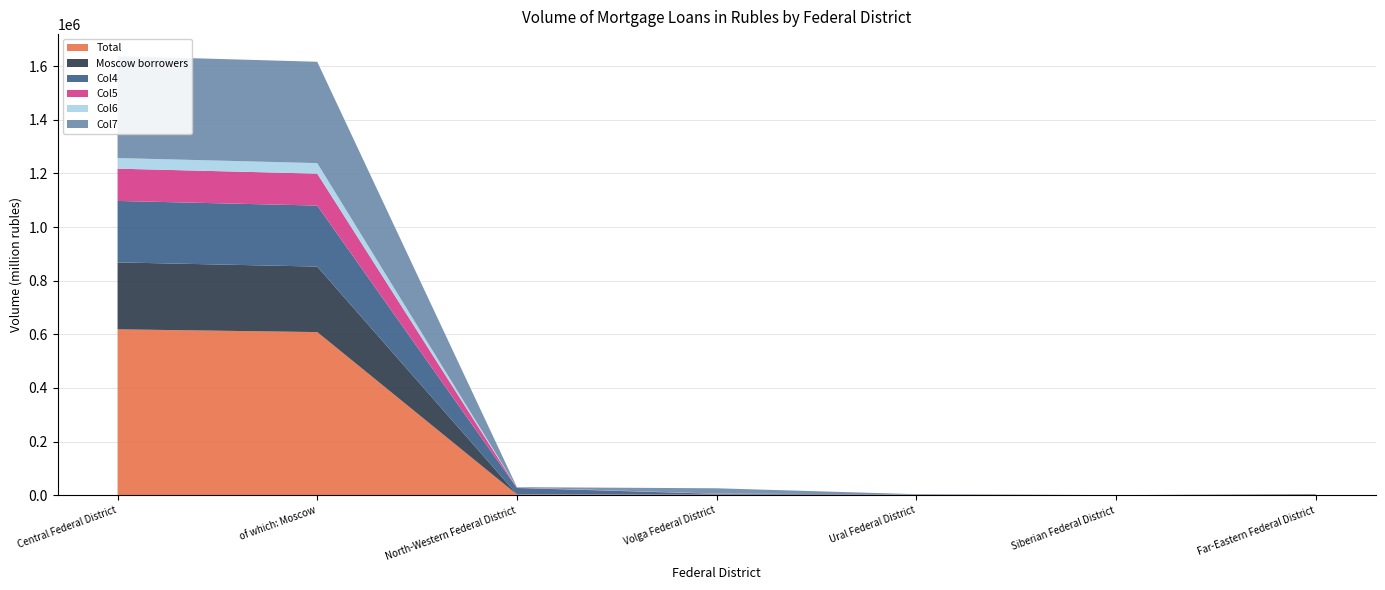

Reading left to right, extract all data points from this chart.

Total: Central Federal District=618429	of which: Moscow=608165	North-Western Federal District=2740	Volga Federal District=1779	Ural Federal District=1192	Siberian Federal District=60	Far-Eastern Federal District=1761
Moscow borrowers: Central Federal District=249641	of which: Moscow=244339	North-Western Federal District=916	Volga Federal District=701	Ural Federal District=769	Siberian Federal District=43	Far-Eastern Federal District=1070
Col4: Central Federal District=229222	of which: Moscow=227486	North-Western Federal District=23133	Volga Federal District=2655	Ural Federal District=663	Siberian Federal District=16	Far-Eastern Federal District=929
Col5: Central Federal District=120375	of which: Moscow=119116	North-Western Federal District=1174	Volga Federal District=690	Ural Federal District=122	Siberian Federal District=2	Far-Eastern Federal District=24
Col6: Central Federal District=39506	of which: Moscow=39210	North-Western Federal District=287	Volga Federal District=99	Ural Federal District=40	Siberian Federal District=7	Far-Eastern Federal District=23
Col7: Central Federal District=380329	of which: Moscow=377960	North-Western Federal District=1631	Volga Federal District=19803	Ural Federal District=851	Siberian Federal District=25	Far-Eastern Federal District=167